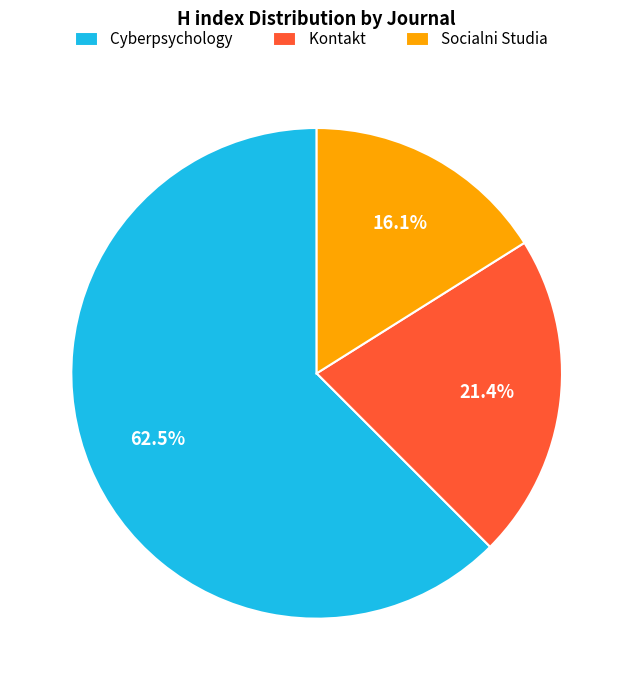

Combined, do Socialni Studia and Kontakt account for over 50%?

No